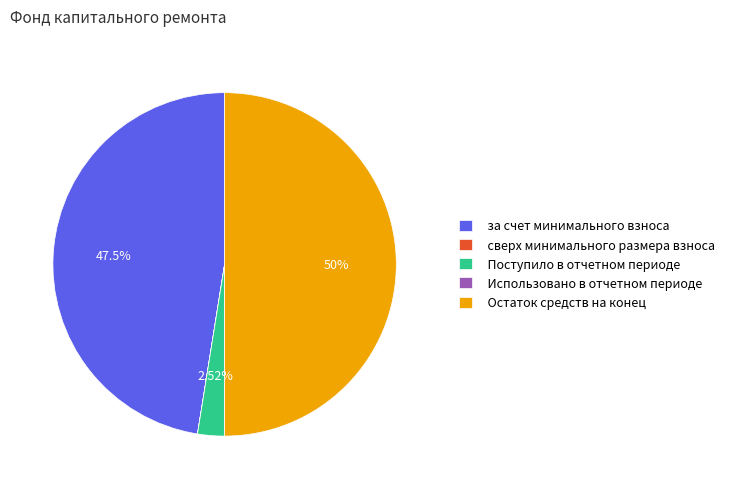

True or false: за счет минимального взноса accounts for 62% of the total.

False